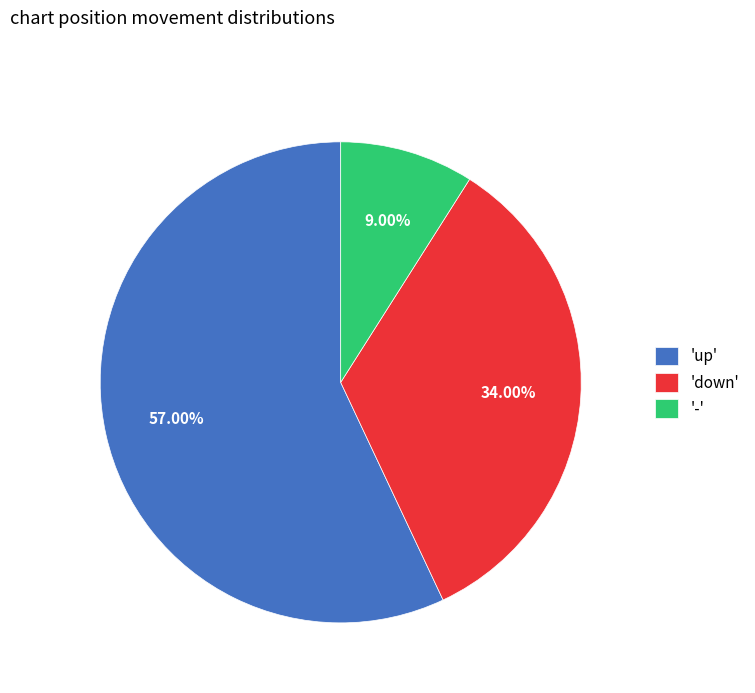

How many segments does this pie chart have?

3